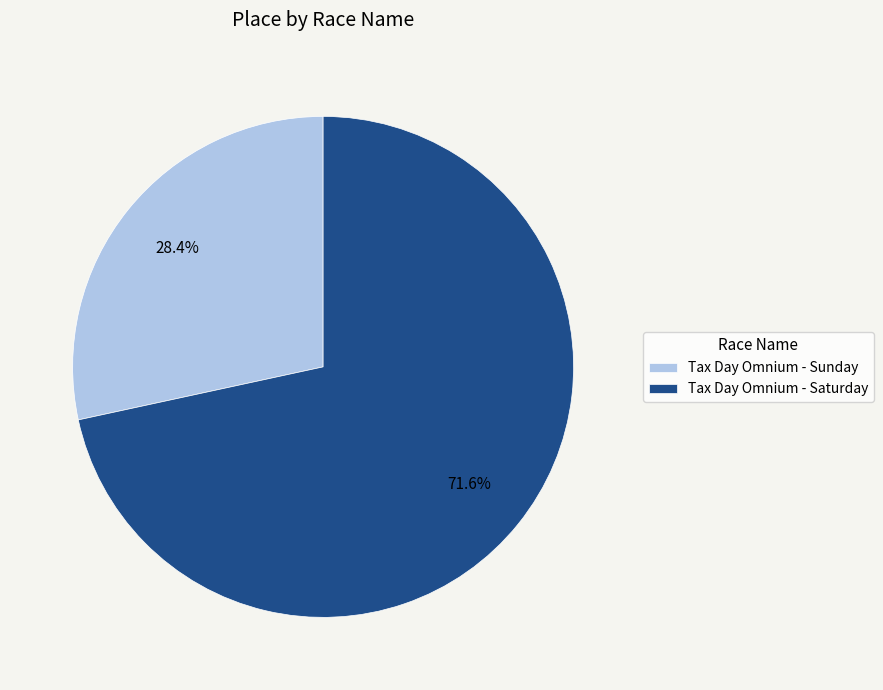

To the nearest percent, what percentage of the pie is Tax Day Omnium - Sunday?

28%